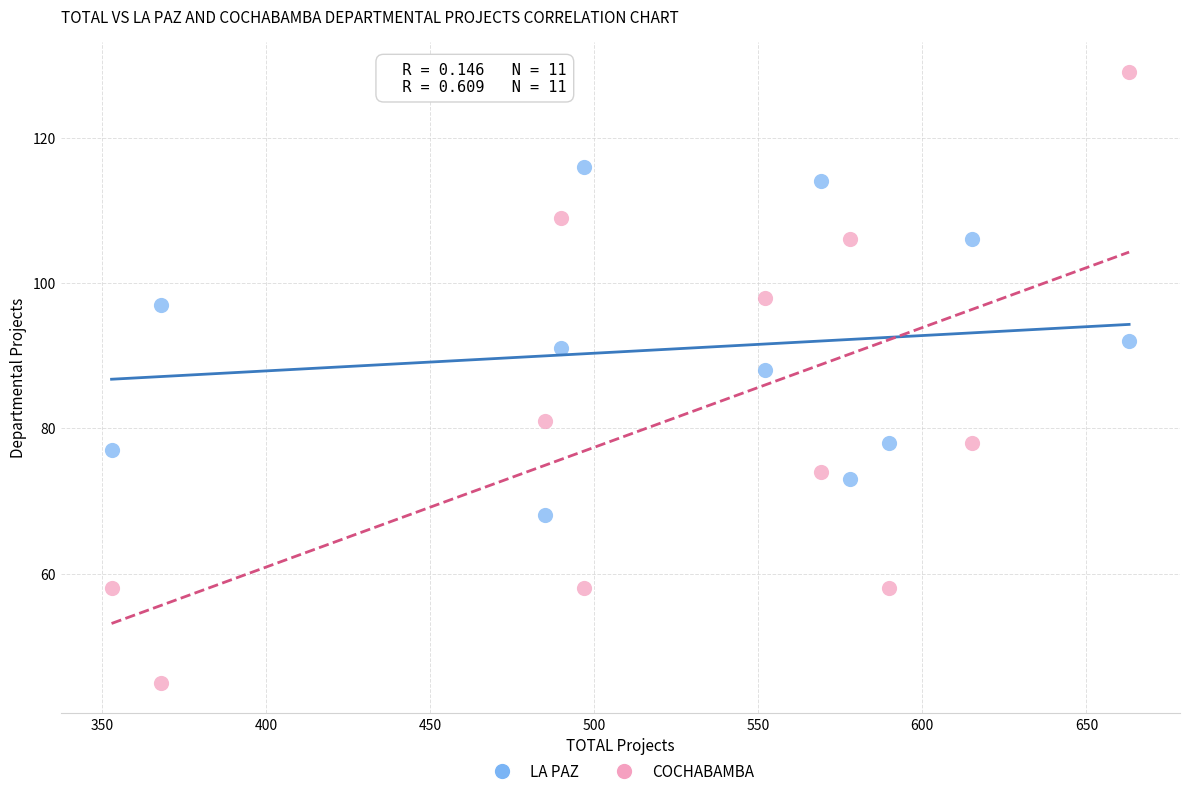

What are all the series names shown in the legend?

LA PAZ, COCHABAMBA